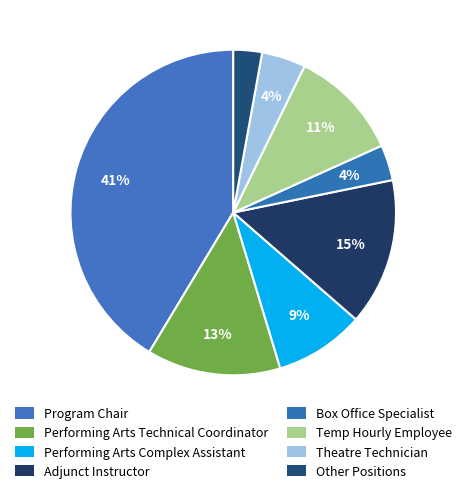

How many segments does this pie chart have?

8